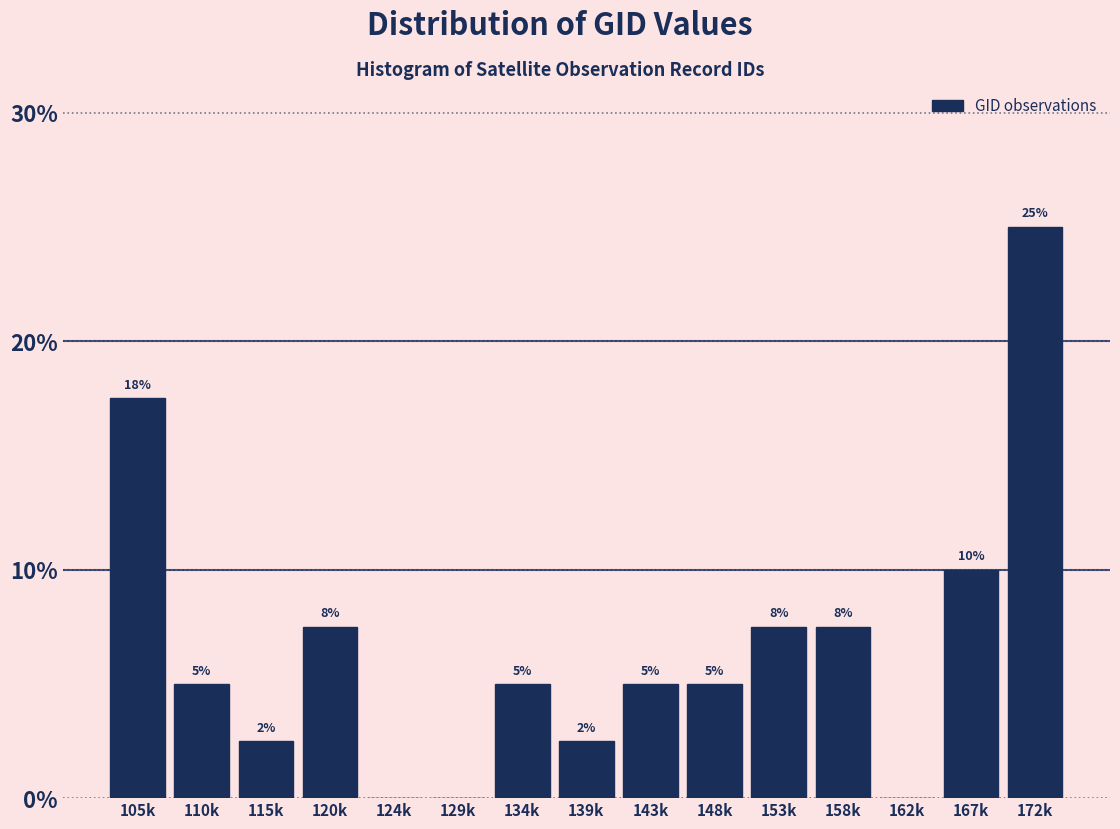

What is the ratio of the value at 134k to the value at 148k?

1.0